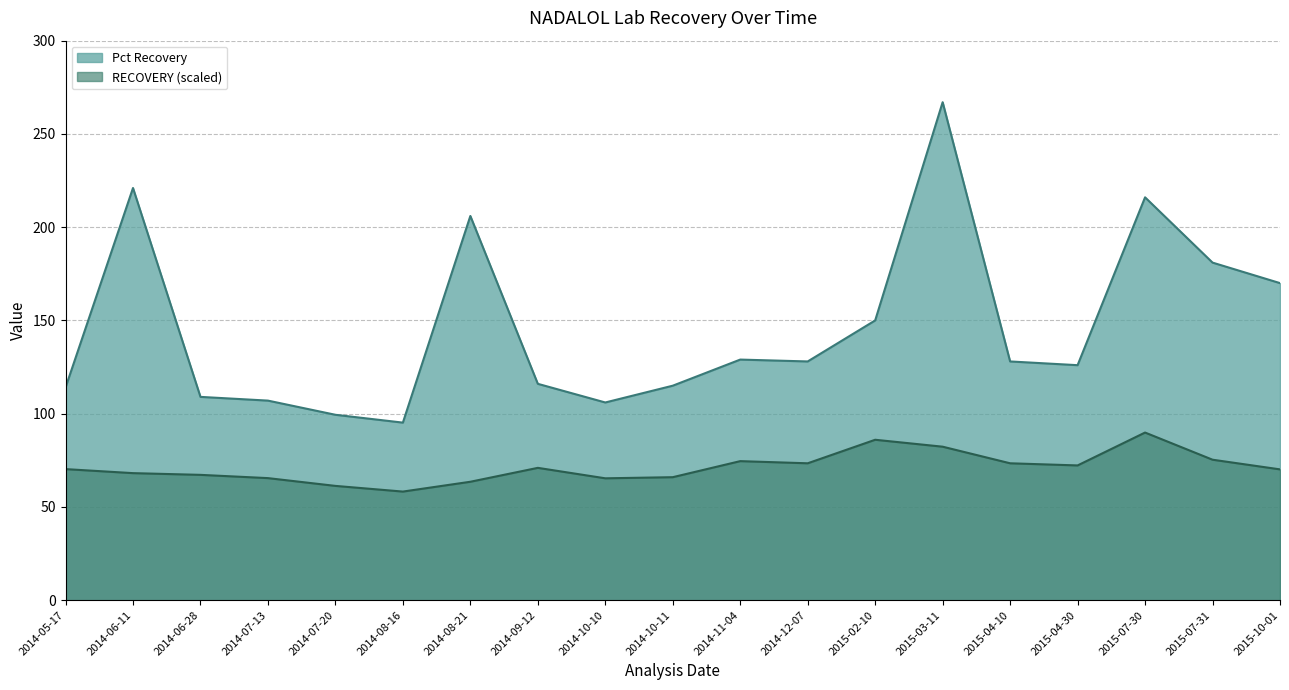

True or false: Pct Recovery and RECOVERY (scaled) cross at least once.

False